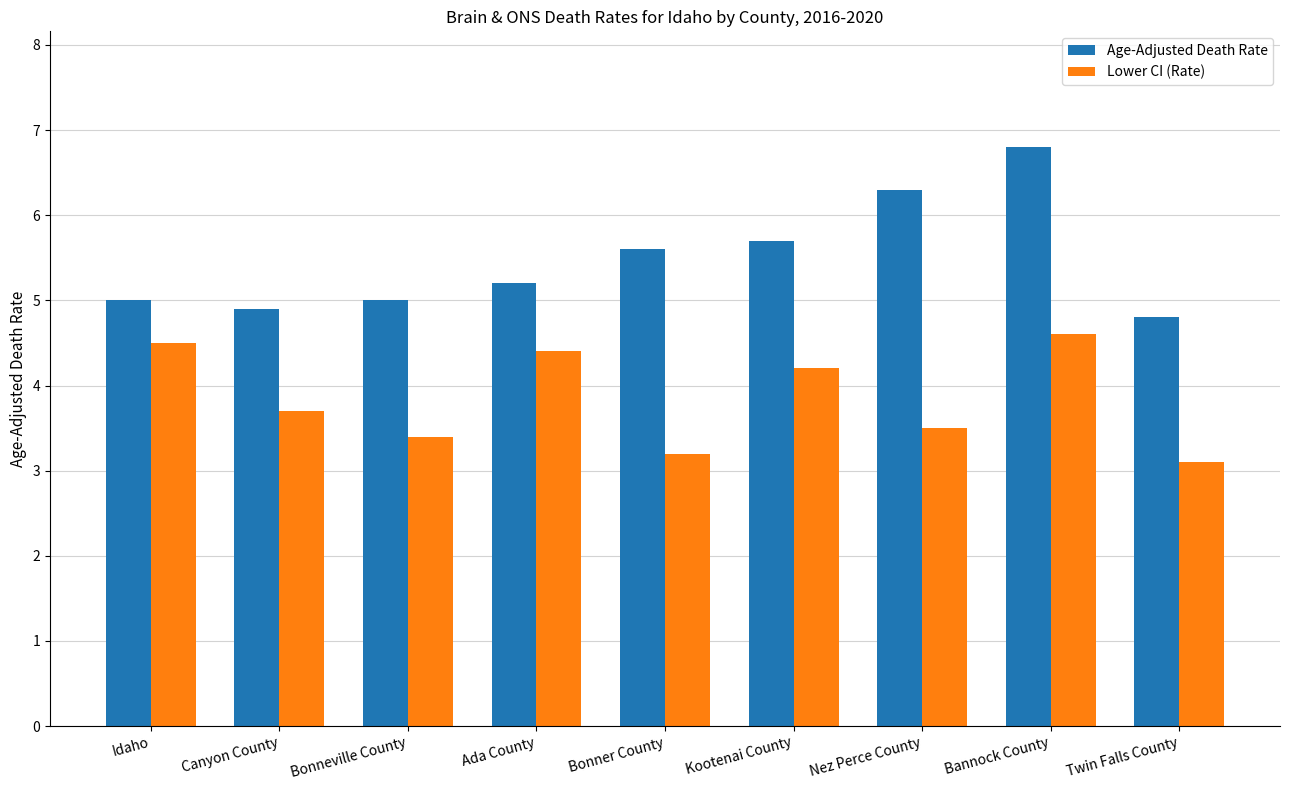

At which label does Lower CI (Rate) reach its minimum?

Twin Falls County